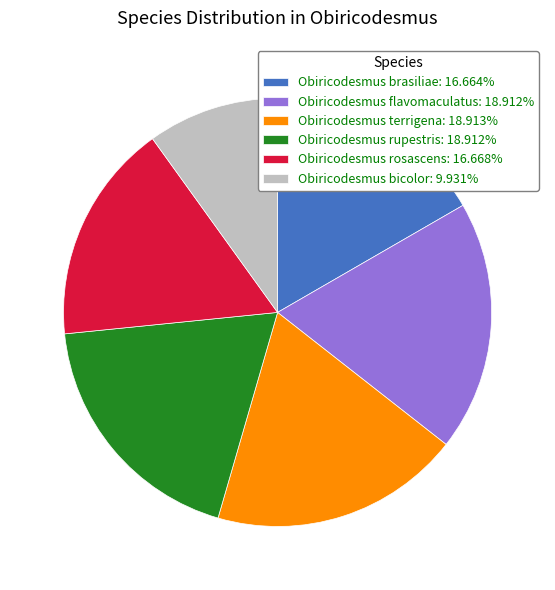

What is the ratio of the value at Obiricodesmus rosascens: 16.668% to the value at Obiricodesmus terrigena: 18.913%?

0.9